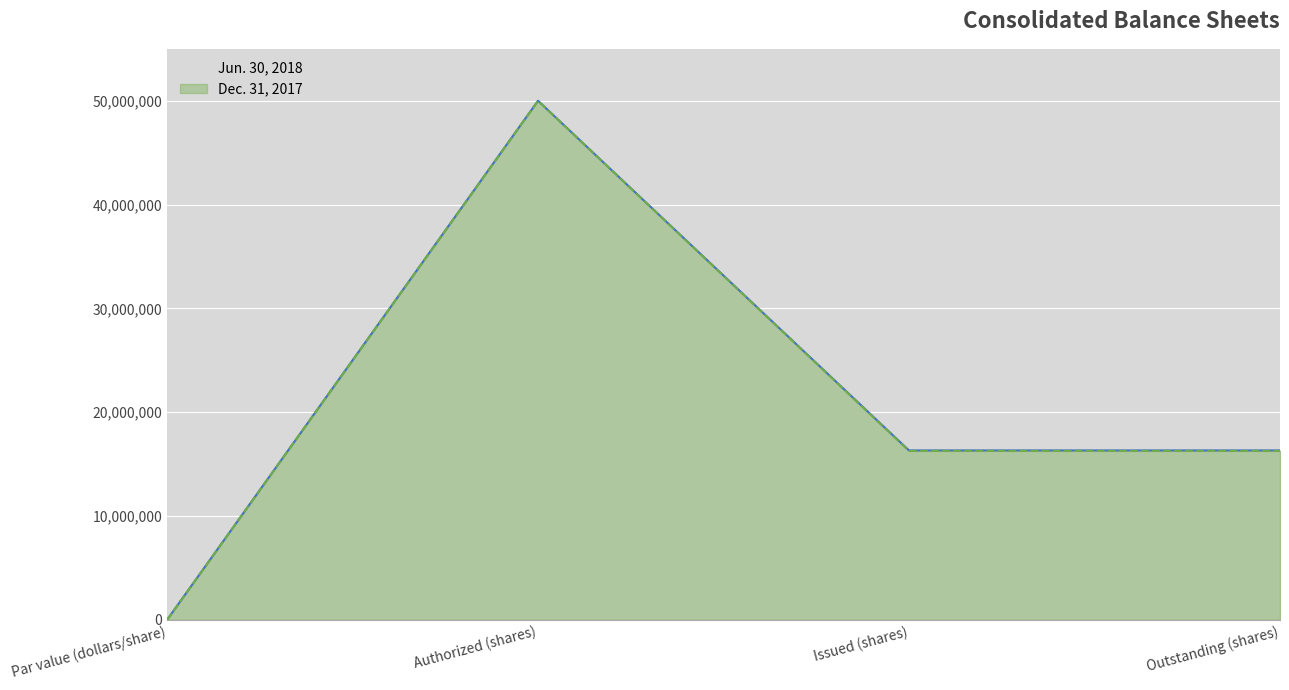

What is the spread (max minus min) of values at Outstanding (shares)?

46339